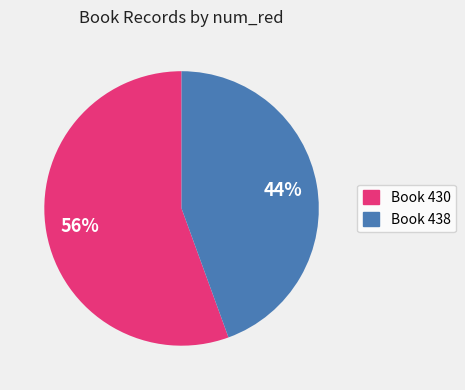

How many slices are in this pie chart?

2